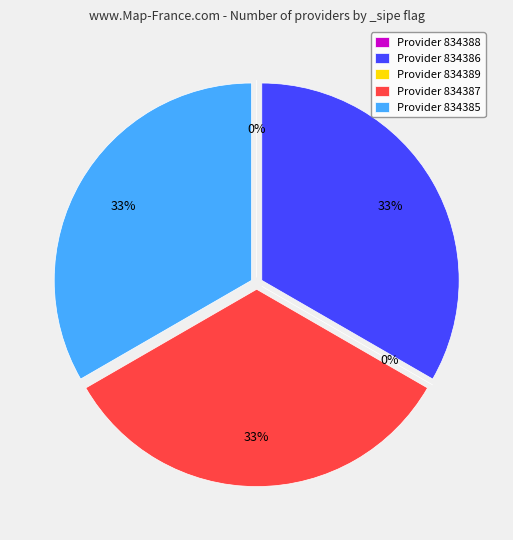

Which slice is the smallest?

834388